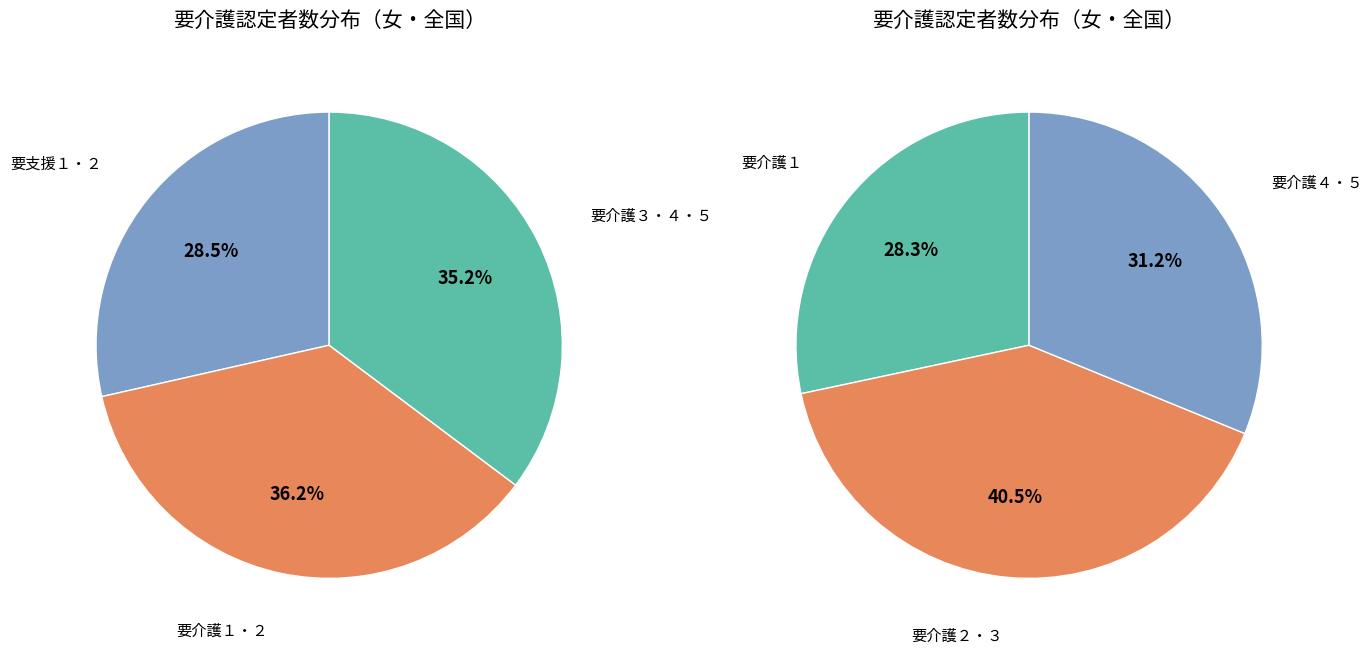

Is there any slice that represents more than half of the pie?

No